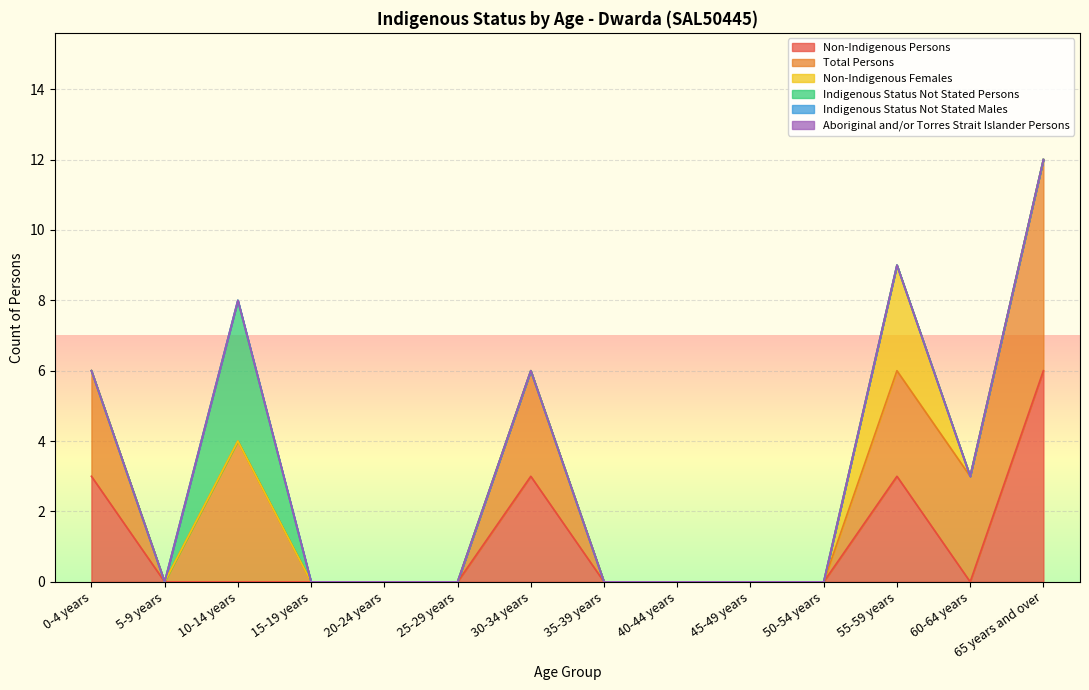

What are all the series names shown in the legend?

Non-Indigenous Persons, Total Persons, Non-Indigenous Females, Indigenous Status Not Stated Persons, Indigenous Status Not Stated Males, Aboriginal and/or Torres Strait Islander Persons